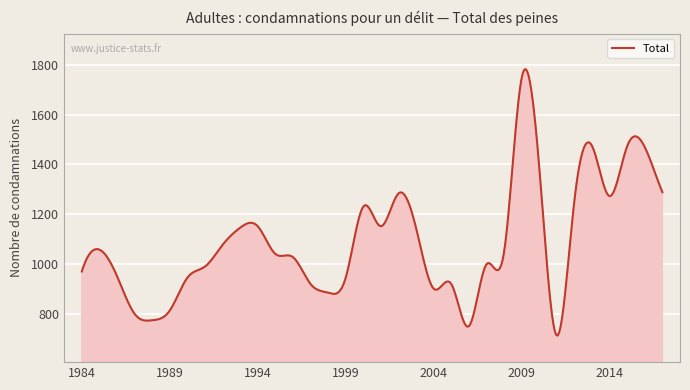

What is the greatest value displayed?

1782.8